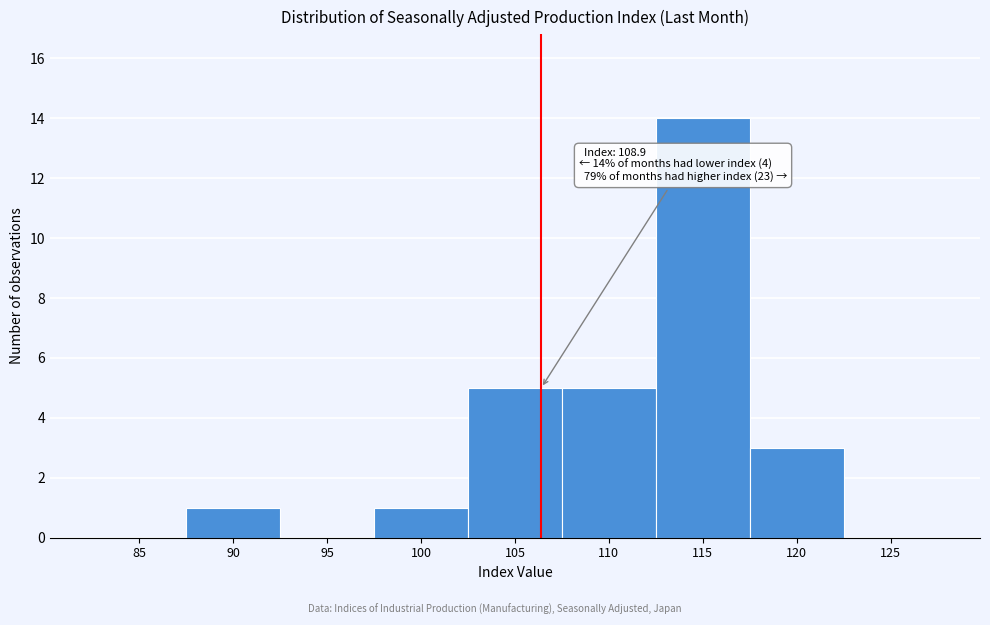

Reading right to left, list all the values displayed in this chart.

125=0	120=3	115=14	110=5	105=5	100=1	95=0	90=1	85=0